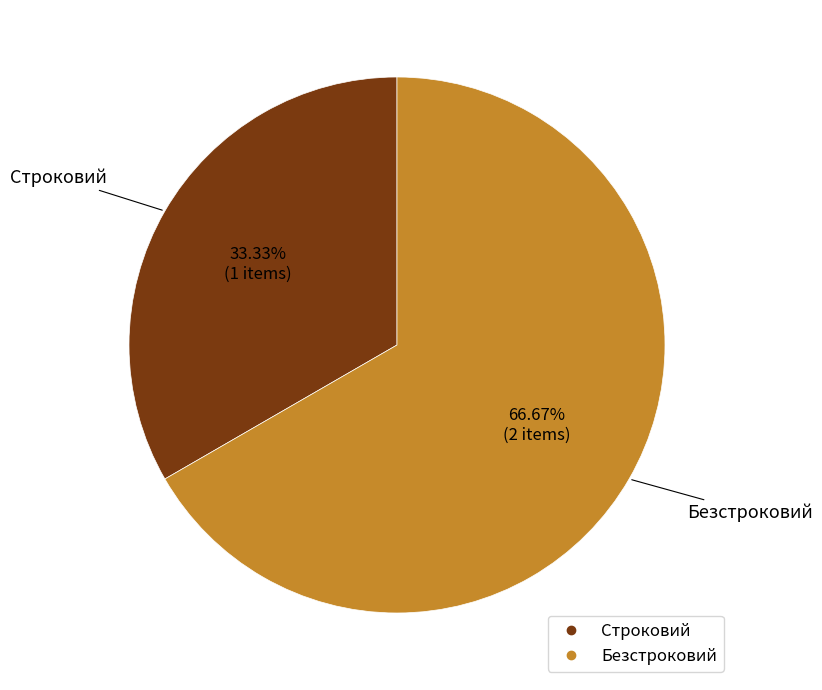

Rank the categories by value from lowest to highest.

Строковий, Безстроковий